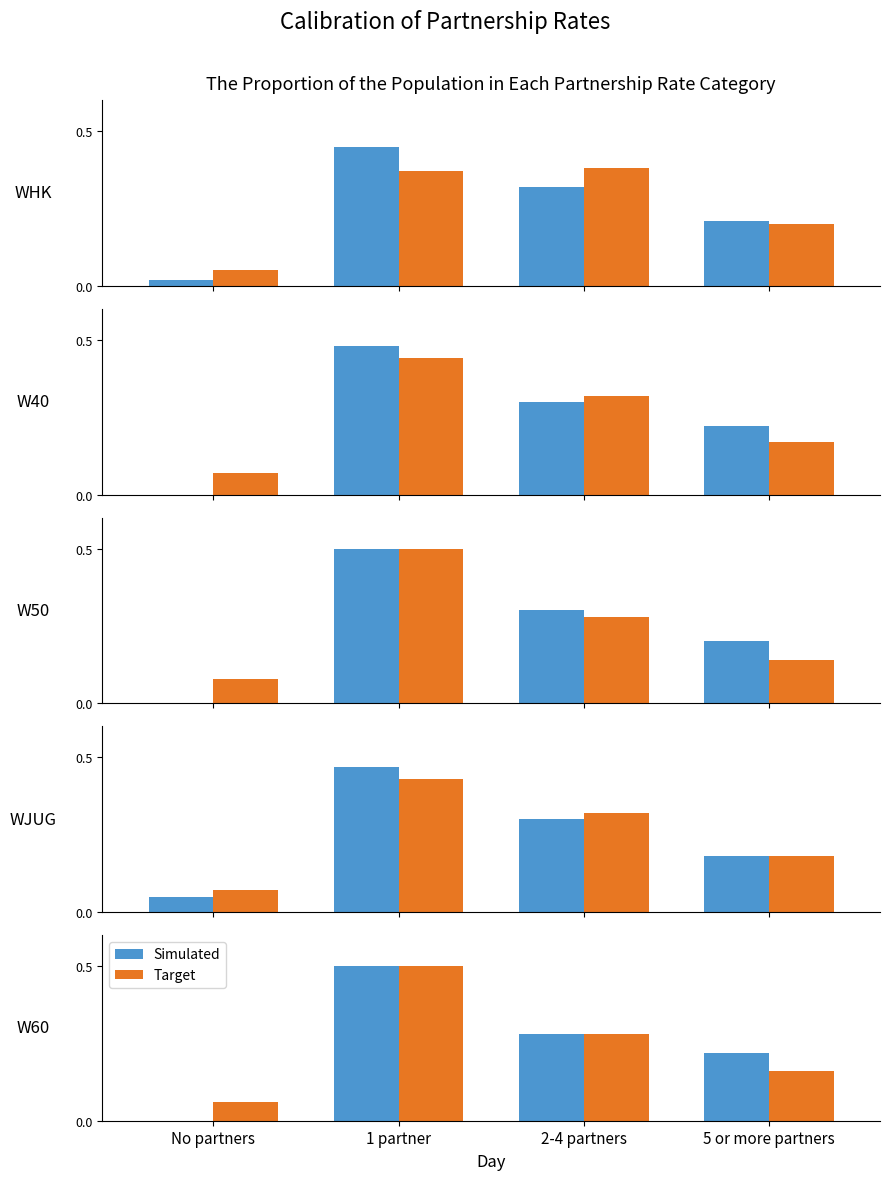

What are all the series names shown in the legend?

Simulated, Target